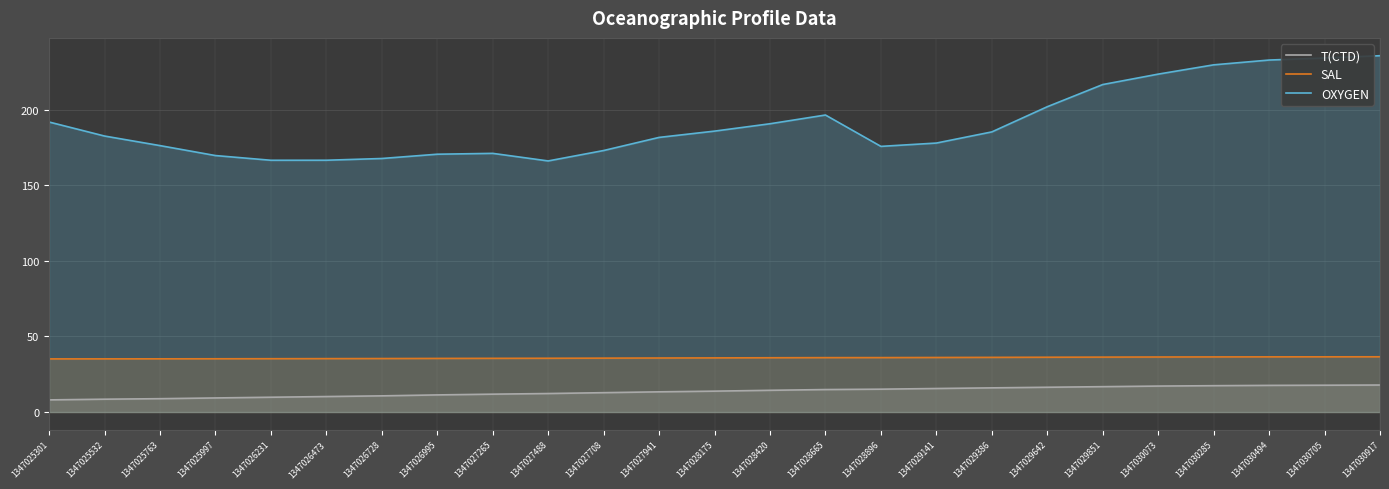

Reading left to right, transcribe all the data shown in this chart.

T(CTD): 8.0	8.5	8.8	9.3	9.8	10.2	10.7	11.3	11.8	12.2	12.8	13.4	13.8	14.4	14.9	15.1	15.6	16.0	16.4	16.8	17.2	17.4	17.6	17.7	17.9
SAL: 35.1	35.2	35.2	35.2	35.3	35.3	35.4	35.4	35.5	35.6	35.6	35.7	35.8	35.9	36.0	36.0	36.1	36.1	36.2	36.3	36.4	36.4	36.5	36.5	36.5
OXYGEN: 191.8	182.5	176.2	169.6	166.5	166.5	167.6	170.5	171.0	166.0	172.9	181.6	185.7	190.6	196.4	175.6	177.8	185.2	201.9	216.5	223.4	229.5	232.7	234.1	235.6